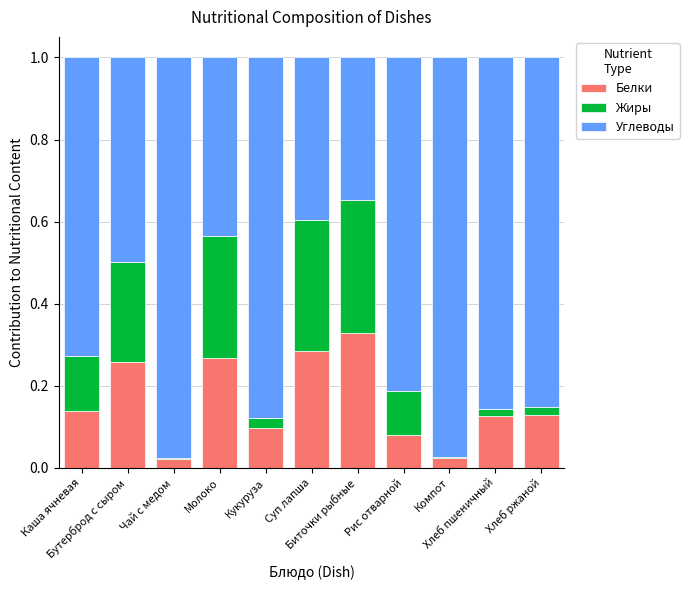

What is the sum of all Белки values?

1.8